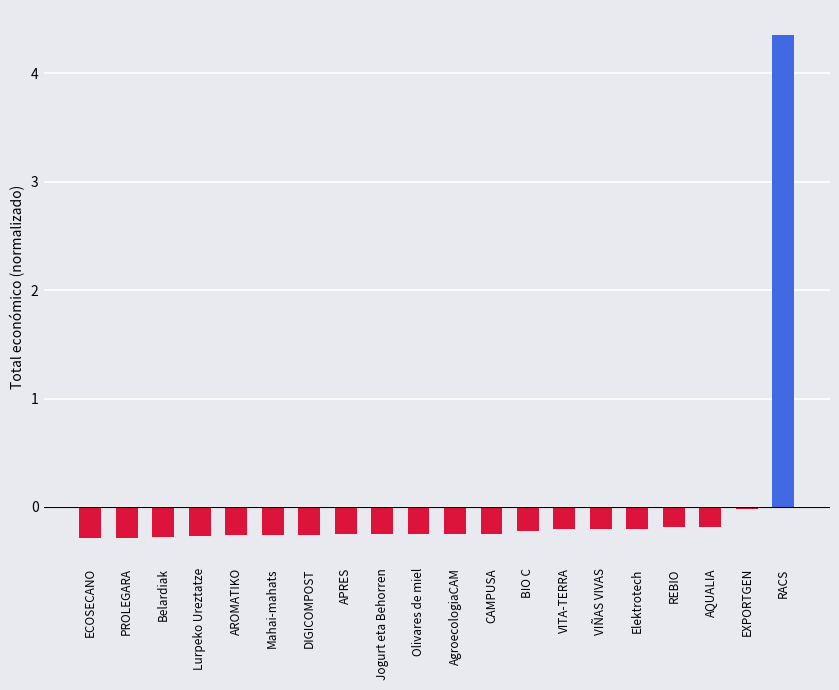

Which label corresponds to the largest value in the chart?

RACS